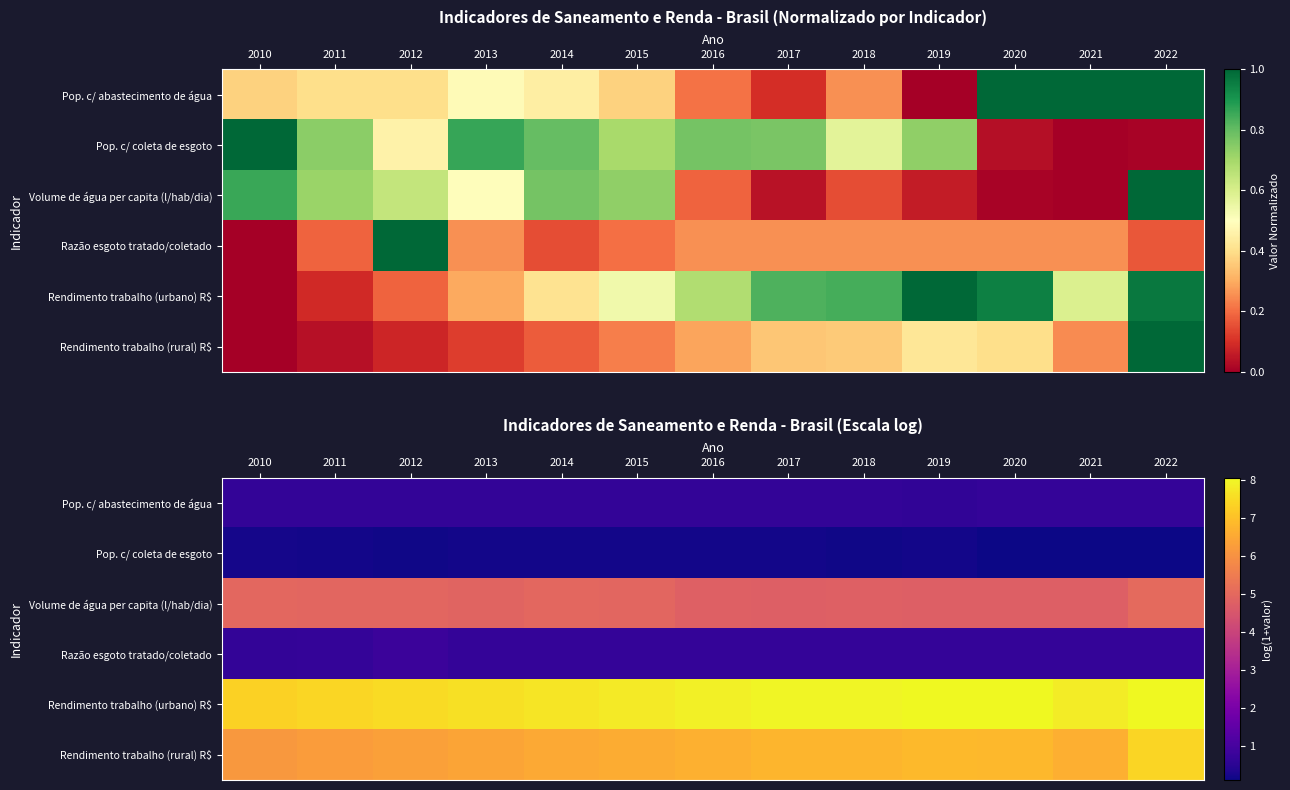

Rank the series by their maximum value, from highest to lowest.

Rendimento trabalho (urbano) R$, Rendimento trabalho (rural) R$, Volume de água per capita (l/hab/dia), Razão esgoto tratado/coletado, Pop. c/ abastecimento de água, Pop. c/ coleta de esgoto